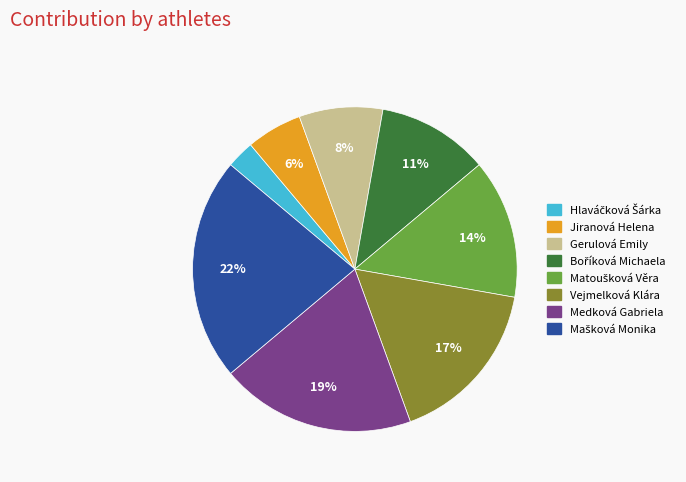

Is there a majority slice in this chart?

No